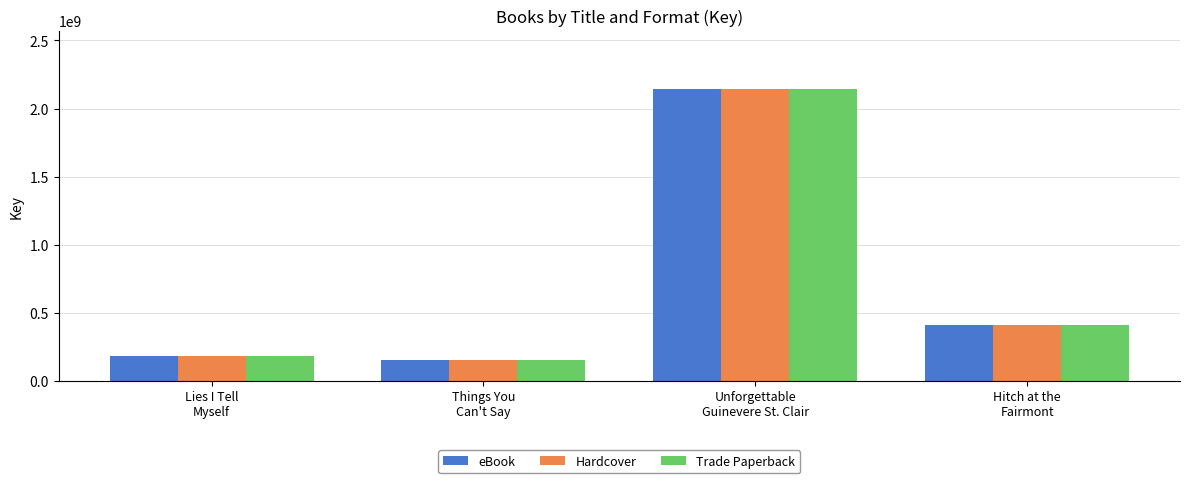

What is the greatest value displayed?

2142015498